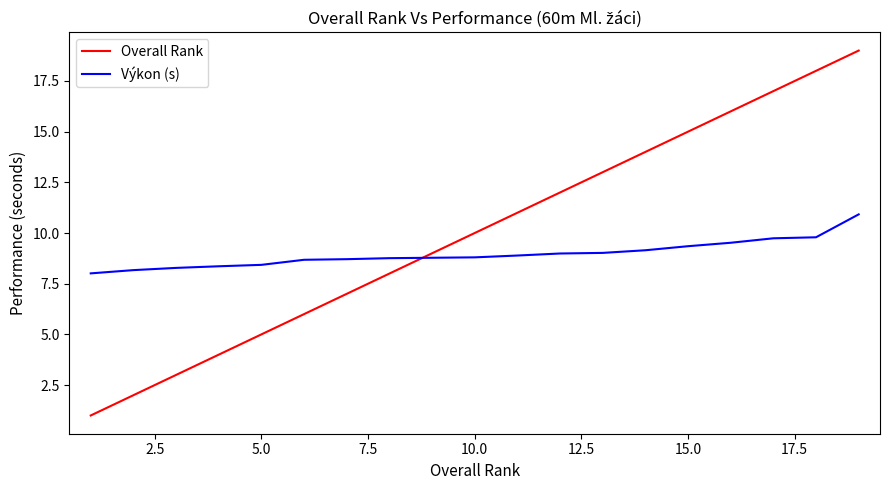

What is the minimum value for Overall Rank?

1.0